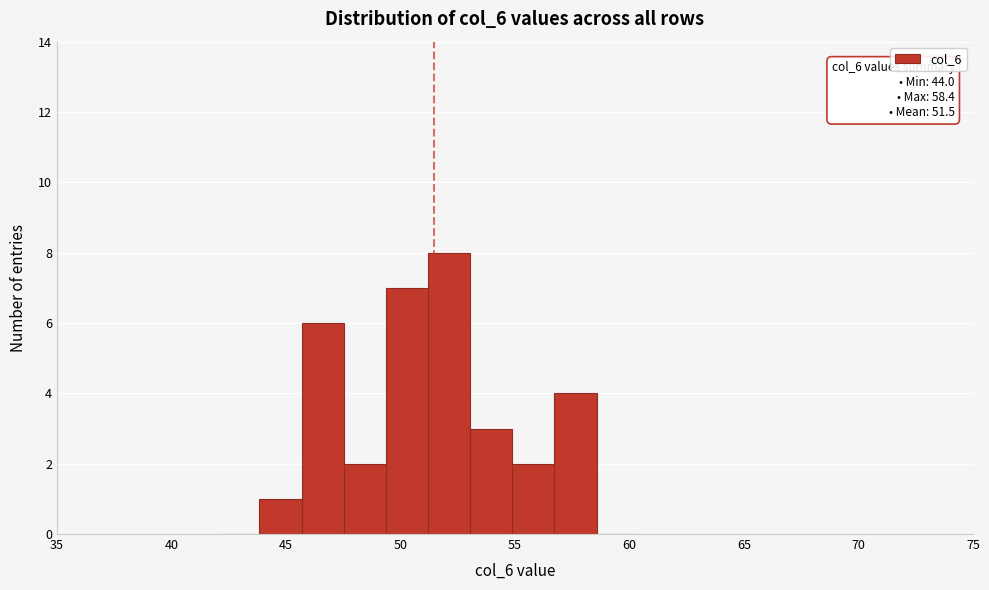

Read against the x-axis, roughly where is the centre of the tallest bar?

52.0